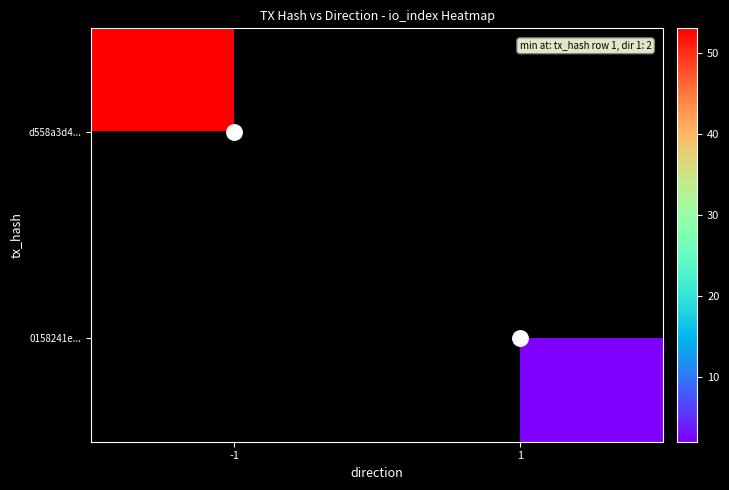

Which series has the widest spread of values?

d558a3d4...